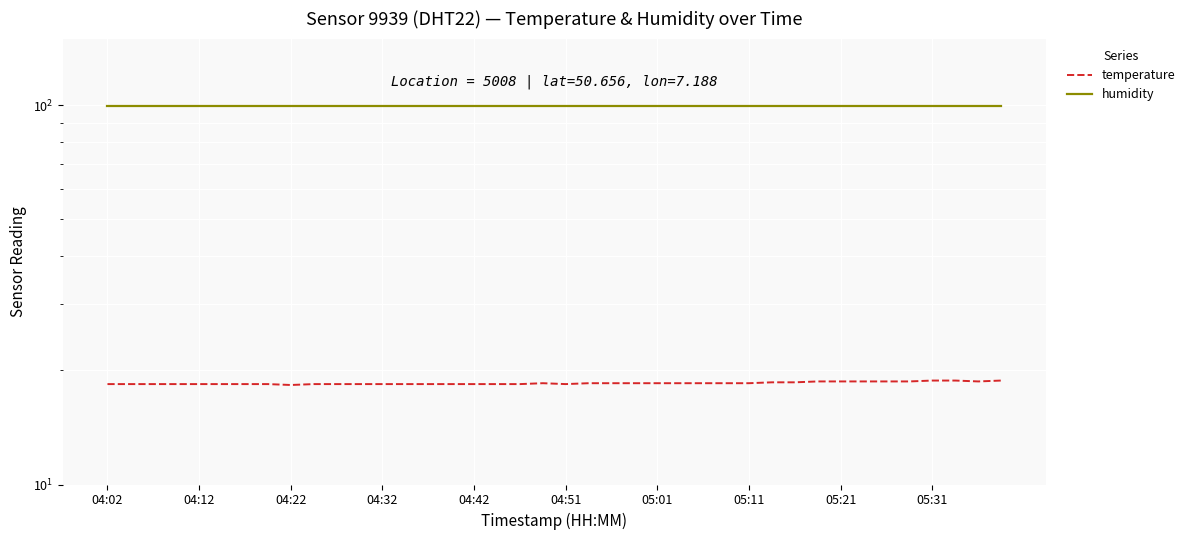

What is the average value of the temperature series?

18.5